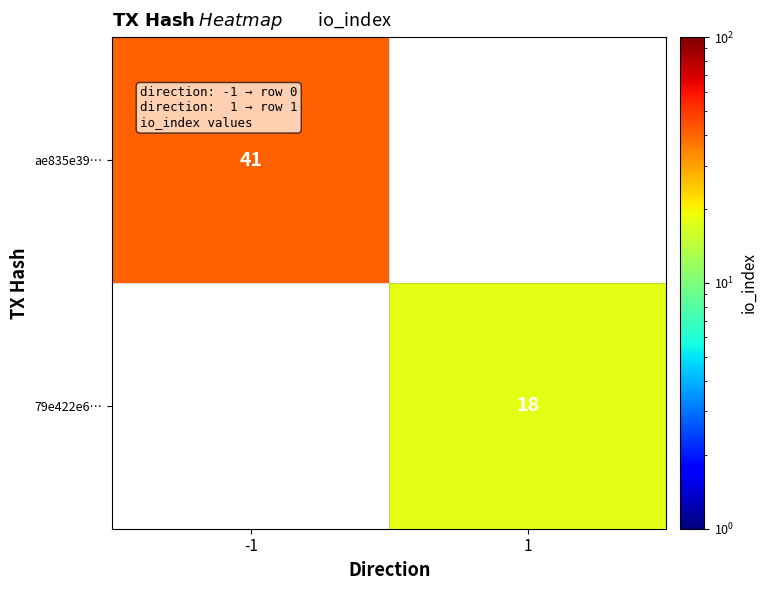

Which category has the lowest value across all series?

1